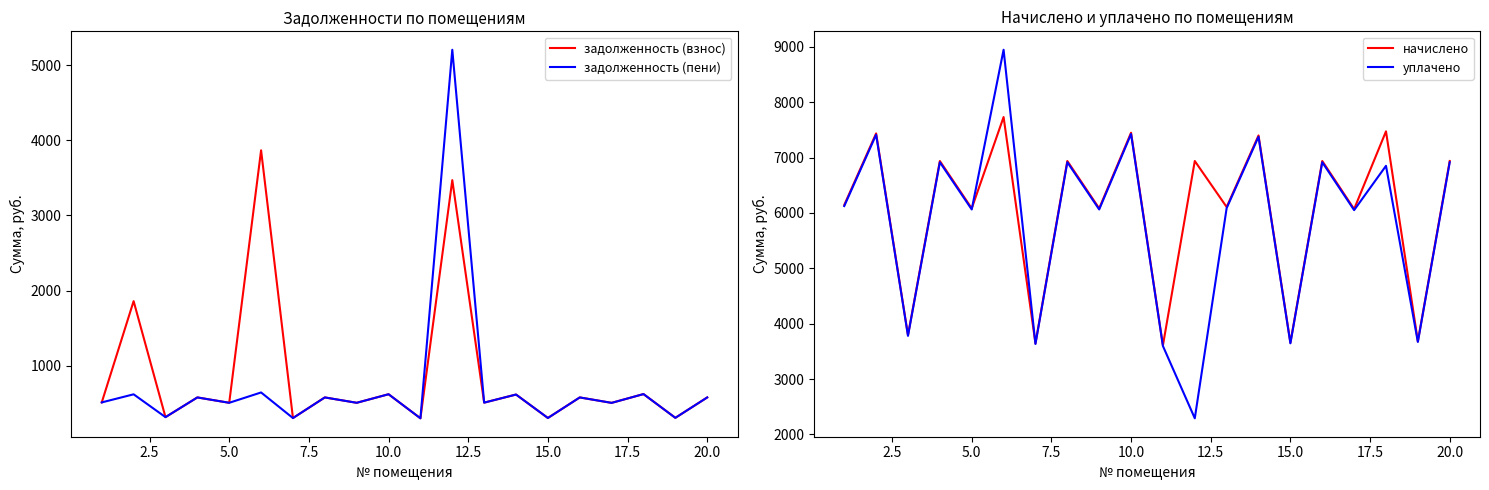

What value does the начислено series have at 17.5?

6937.8